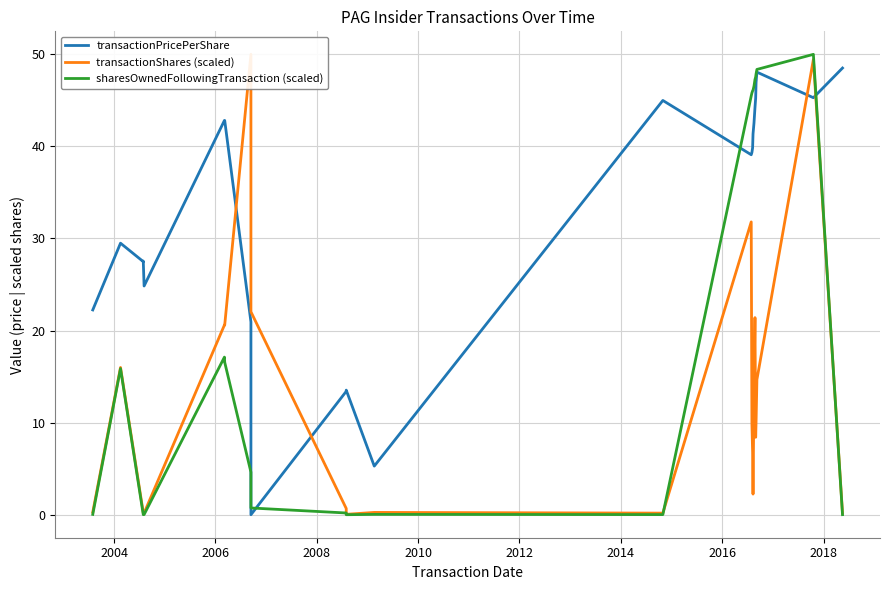

What is the difference between the maximum and second lowest values in the transactionPricePerShare series?

48.5